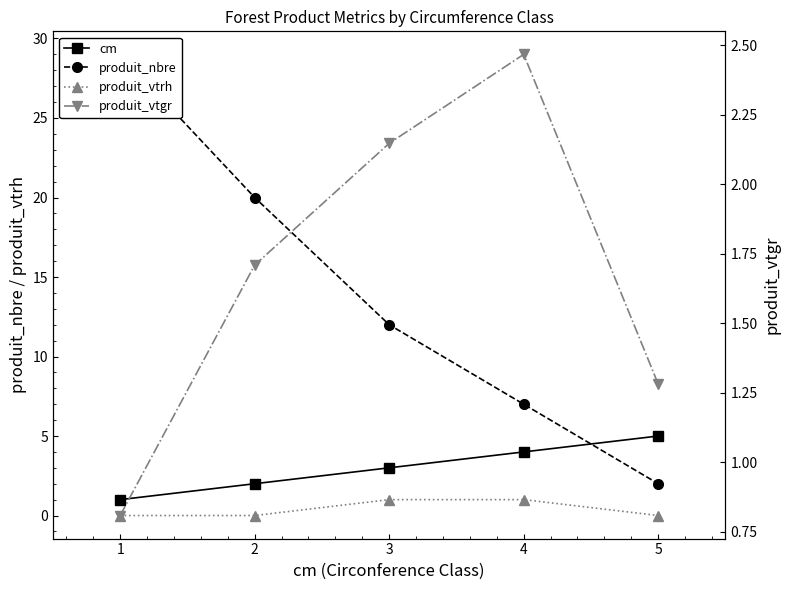

How many lines are shown in the chart?

4